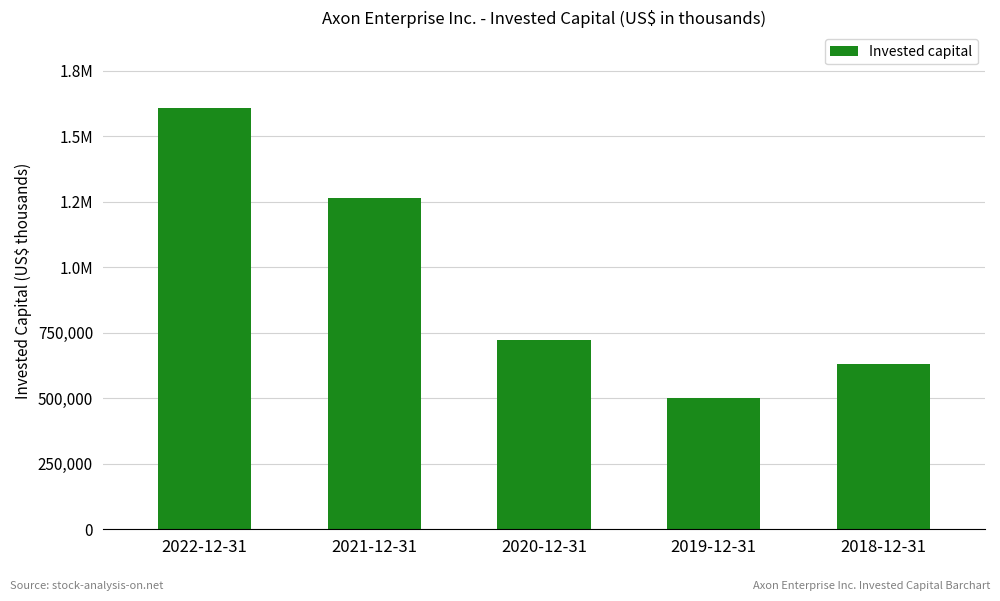

What is the maximum value shown in the chart?

1607800